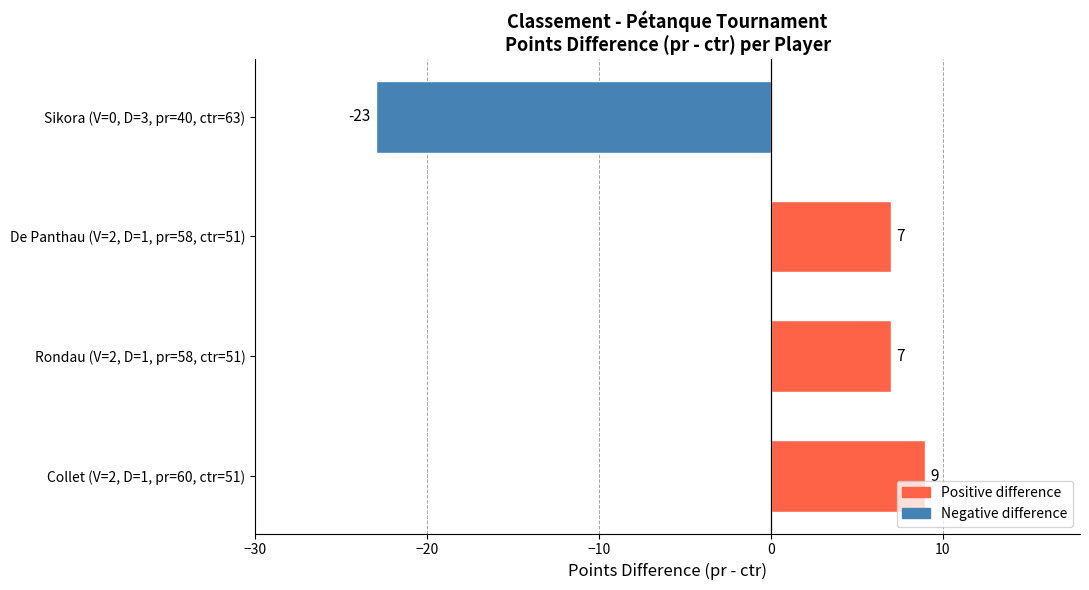

Read the value at Sikora (V=0, D=3, pr=40, ctr=63).

-23